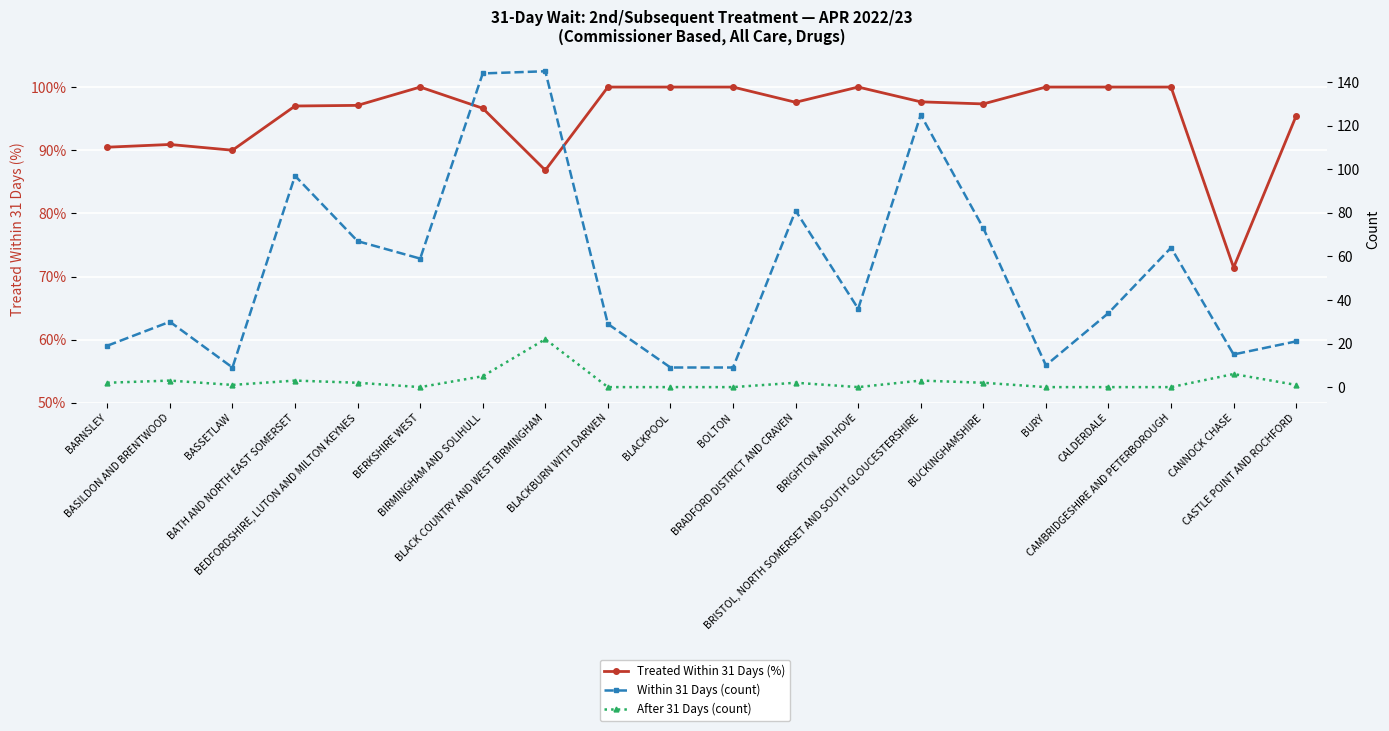

At which category is the sum across all series the highest?

BLACK COUNTRY AND WEST BIRMINGHAM